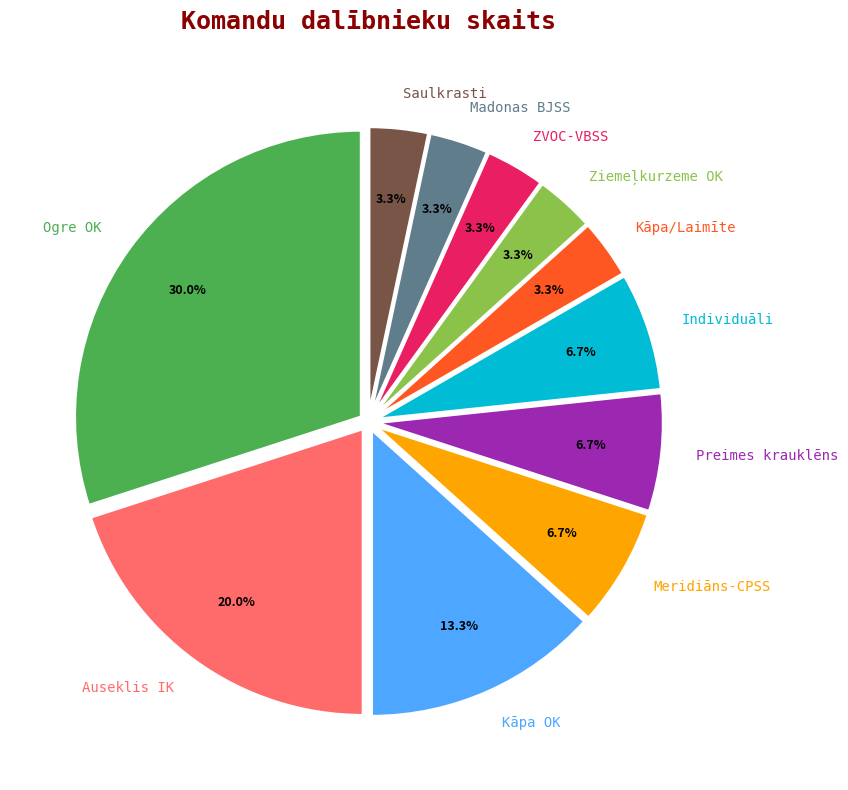

To the nearest percent, what portion does Madonas BJSS represent?

3%